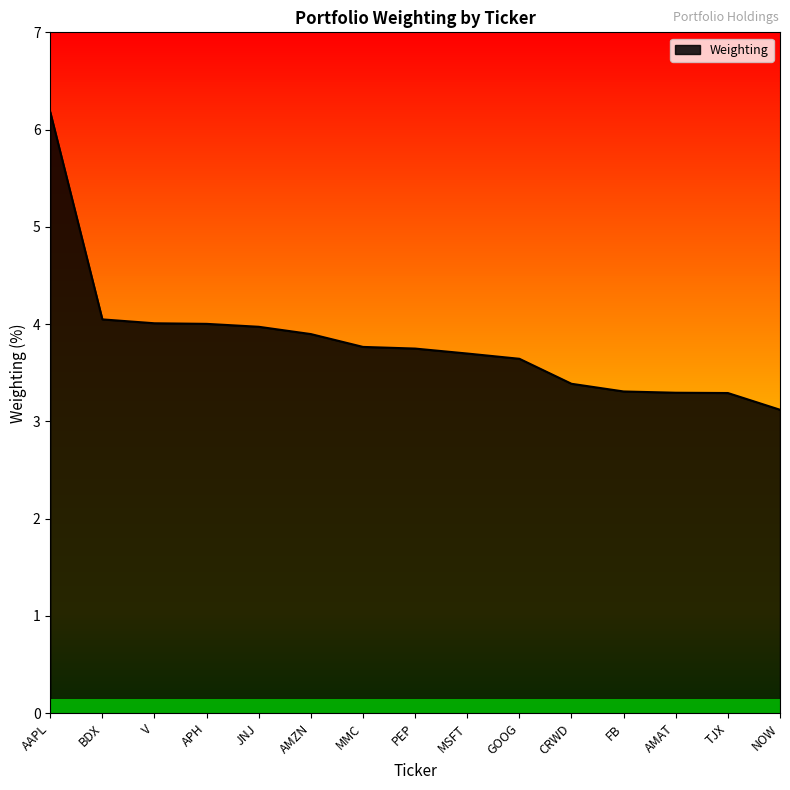

What is the greatest value displayed?

6.2